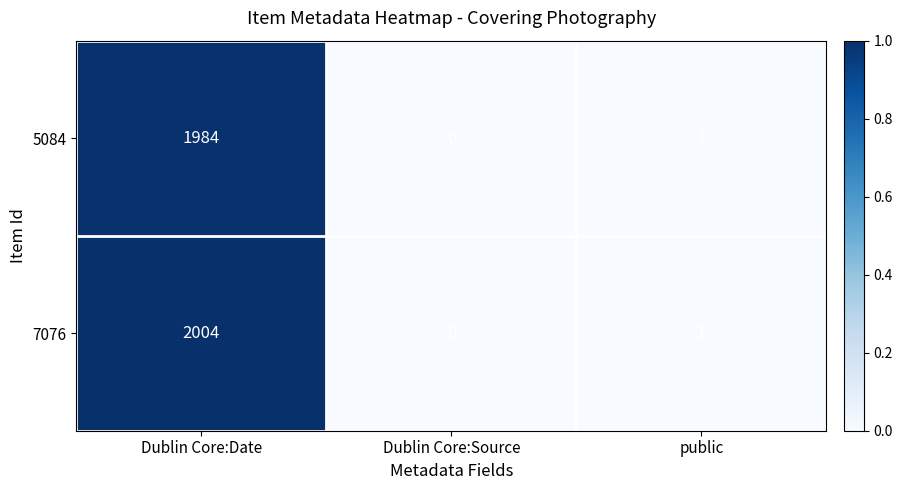

Which category has the lowest value in the 7076 series?

Dublin Core:Source